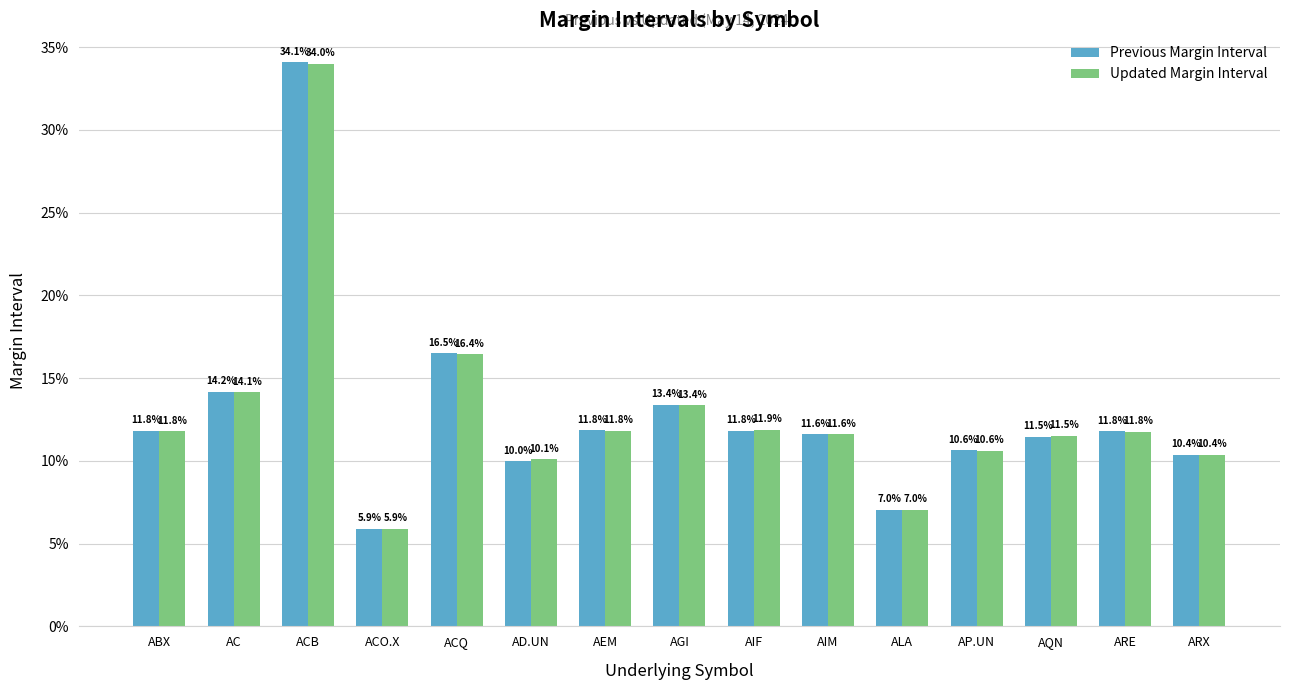

Are the bars horizontal?

No